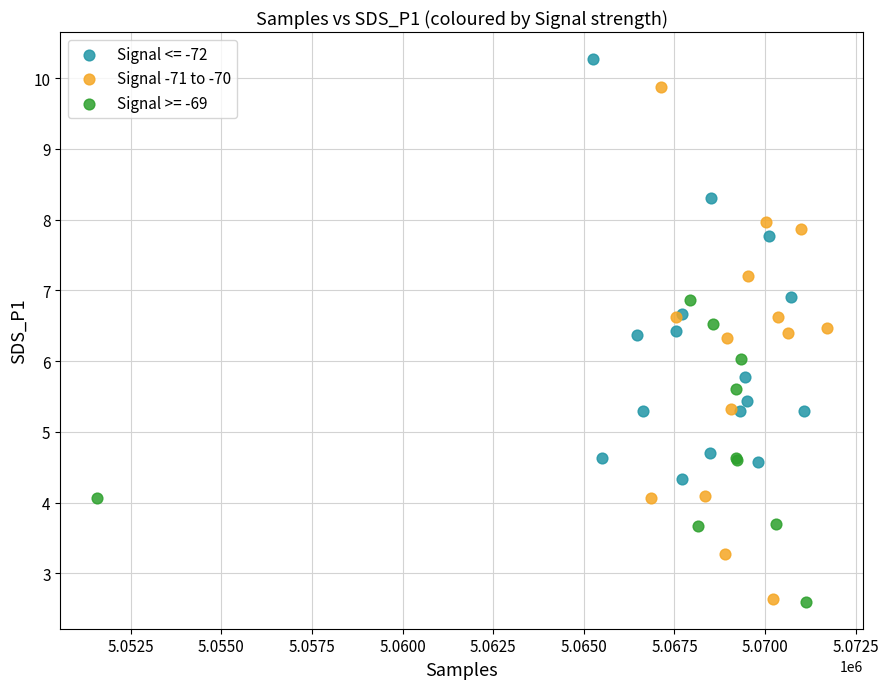

Which series has the largest Y range (max minus min)?

Signal -71 to -70